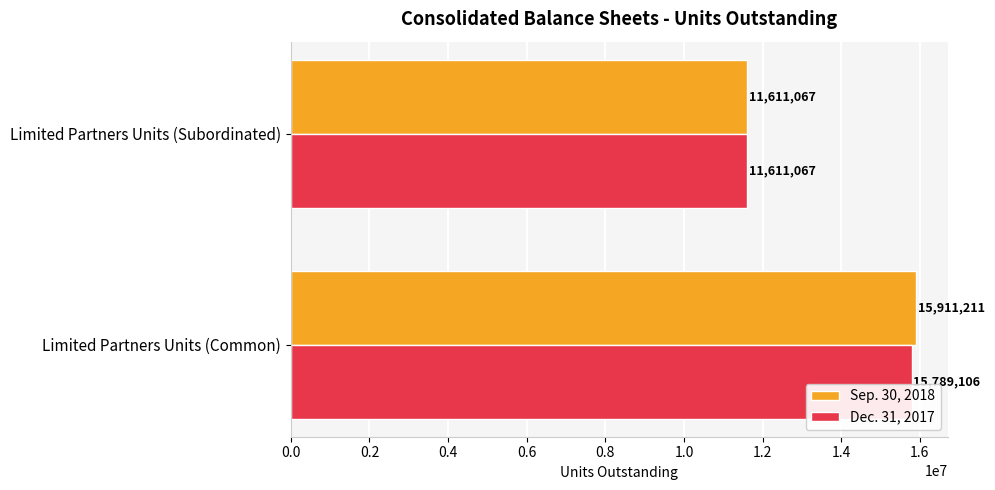

Rank the categories by Dec. 31, 2017 value from lowest to highest.

Limited Partners Units (Subordinated), Limited Partners Units (Common)